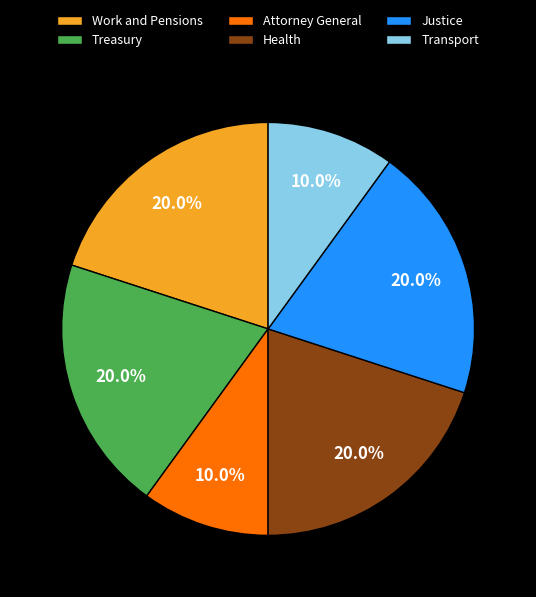

How many slices are in this pie chart?

6